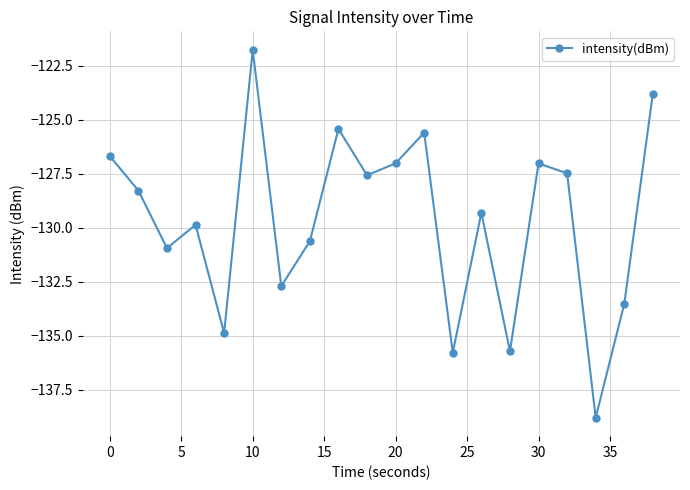

What is the difference between the maximum and second lowest values?

14.0